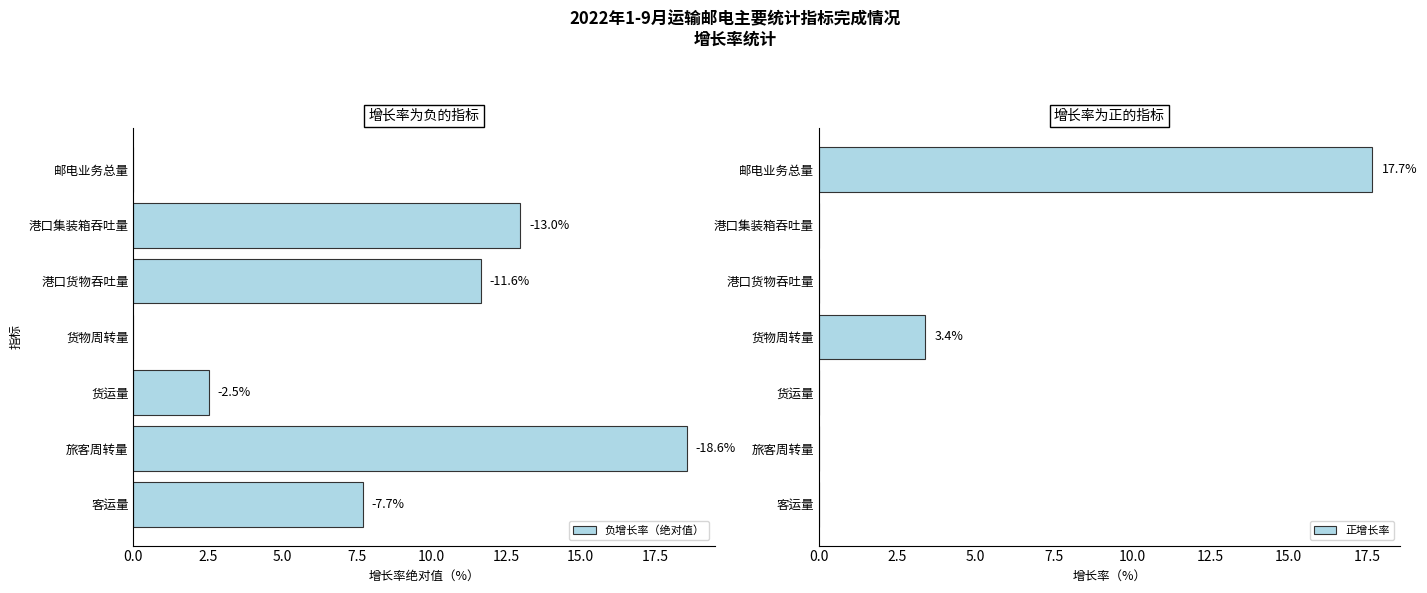

What is the difference between the maximum and minimum values in the 正增长率 series?

17.7